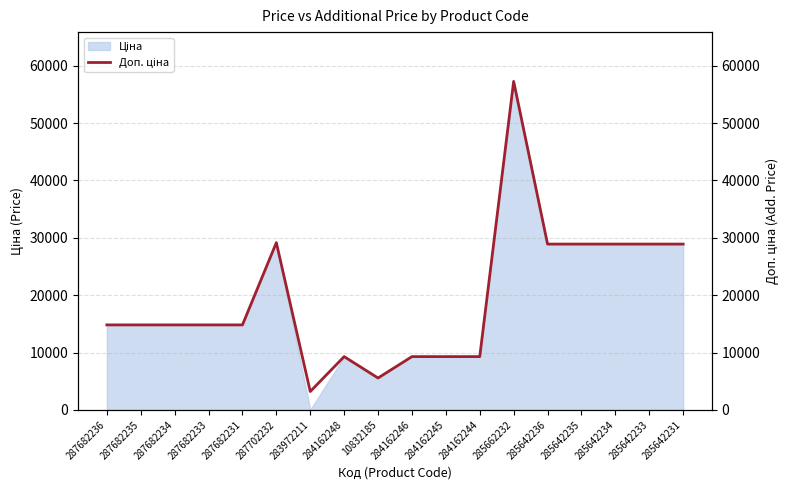

What is the value of the 16th point from the left?

28901.7